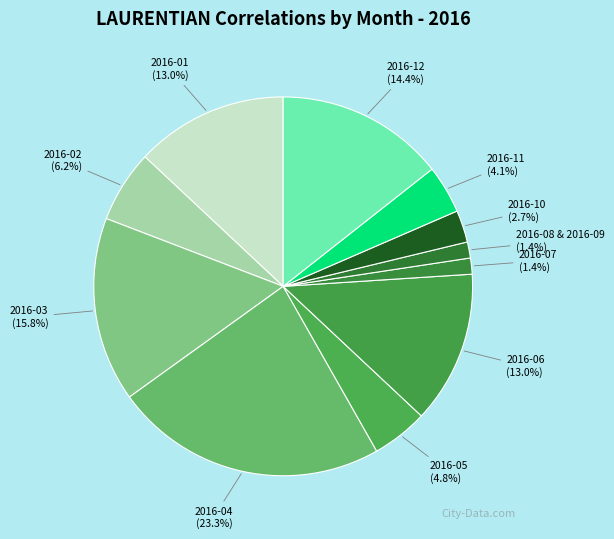

Is the sum of 2016-10 and 2016-03 greater than half?

No